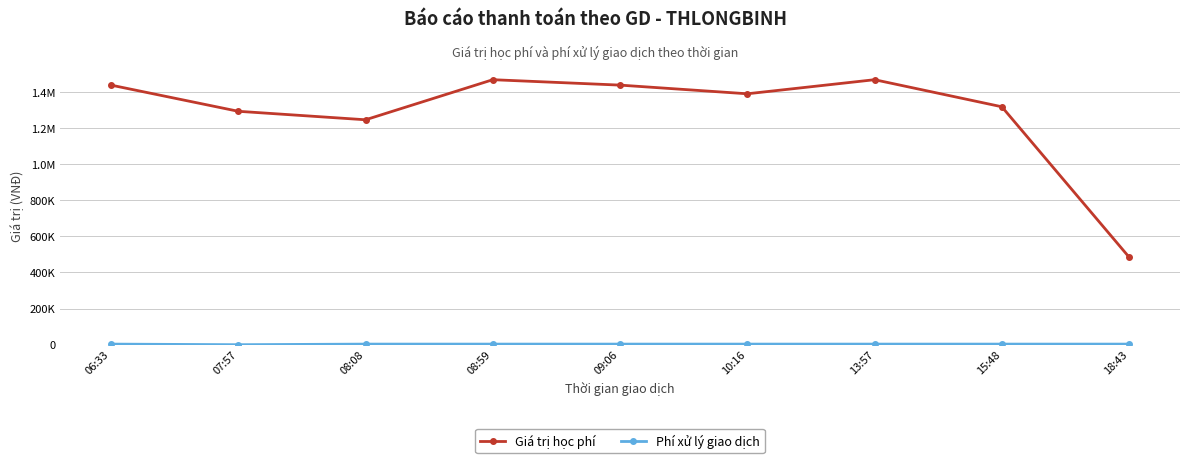

Does the chart have visible grid lines?

Yes